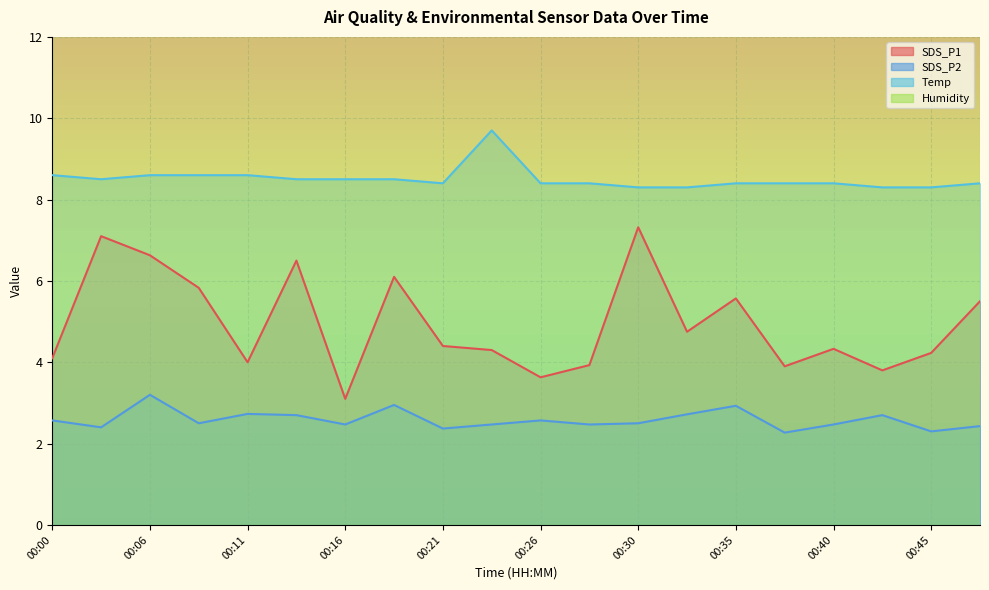

How many distinct data groups are displayed?

3